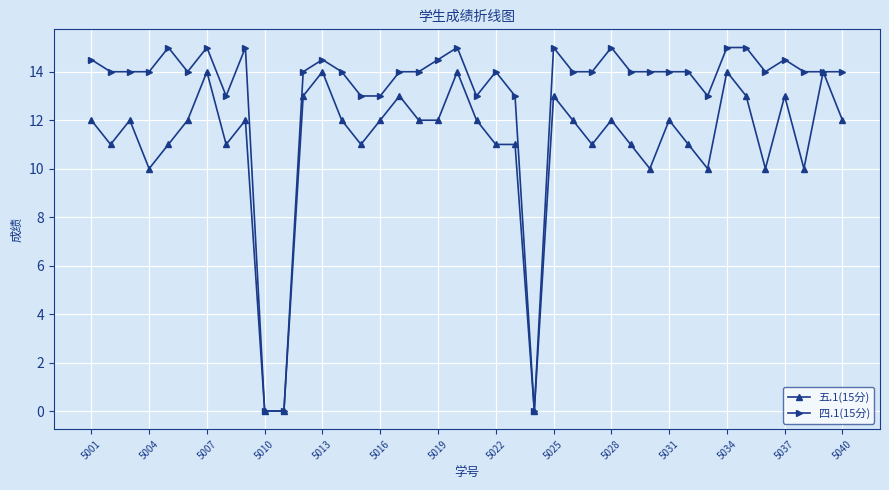

What is the maximum value shown in the chart?

15.0